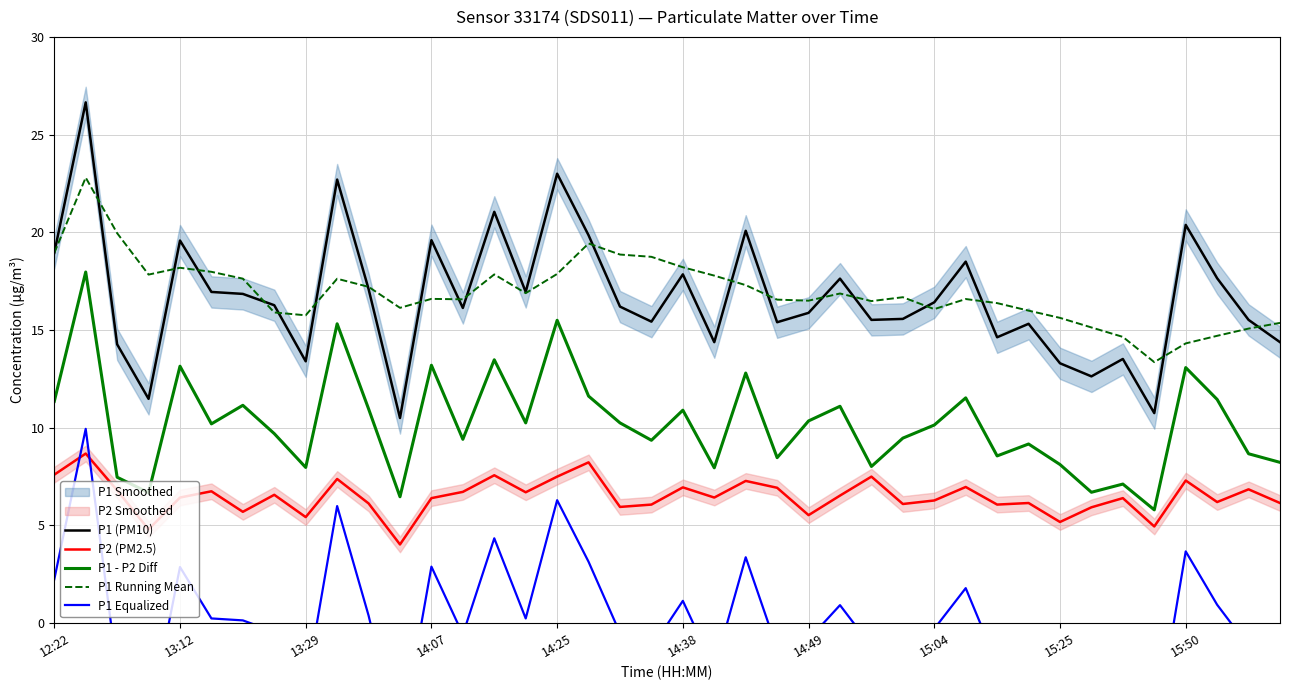

Reading right to left, list all the values displayed in this chart.

P1 (PM10): 14.4	15.5	17.6	20.4	10.8	13.5	12.6	13.3	15.3	14.6	18.5	16.4	15.6	15.5	17.6	15.9	15.4	20.1	14.4	17.9	15.4	16.2	19.9	23.0	16.9	21.1	16.1	19.6	10.5	17.1	22.7	13.4	16.3	16.9	16.9	19.6	11.5	14.3	26.6	18.9
P2 (PM2.5): 6.2	6.8	6.2	7.3	5.0	6.4	5.9	5.2	6.2	6.1	7.0	6.3	6.1	7.5	6.5	5.5	6.9	7.3	6.4	7.0	6.1	6.0	8.2	7.5	6.7	7.6	6.7	6.4	4.0	6.1	7.4	5.4	6.6	5.7	6.8	6.4	4.8	6.8	8.7	7.6
P1 - P2 Diff: 8.2	8.7	11.4	13.1	5.8	7.1	6.7	8.1	9.2	8.6	11.5	10.1	9.5	8.0	11.1	10.4	8.5	12.8	8.0	10.9	9.4	10.2	11.6	15.5	10.2	13.5	9.4	13.2	6.5	11.0	15.3	8.0	9.7	11.2	10.2	13.1	6.7	7.5	18.0	11.3
P1 Running Mean: 15.4	15.1	14.7	14.3	13.4	14.7	15.1	15.6	16.0	16.4	16.6	16.1	16.7	16.5	16.9	16.5	16.6	17.3	17.8	18.2	18.7	18.9	19.4	17.9	16.9	17.8	16.6	16.6	16.1	17.2	17.6	15.8	15.9	17.6	18.0	18.2	17.8	20.0	22.8	18.9
P1 Equalized: -2.3	-1.2	0.9	3.7	-6.0	-3.2	-4.1	-3.4	-1.4	-2.1	1.8	-0.3	-1.1	-1.2	0.9	-0.8	-1.3	3.4	-2.3	1.1	-1.3	-0.5	3.1	6.3	0.2	4.3	-0.6	2.9	-6.2	0.4	6.0	-3.3	-0.4	0.1	0.2	2.9	-5.2	-2.4	9.9	2.2